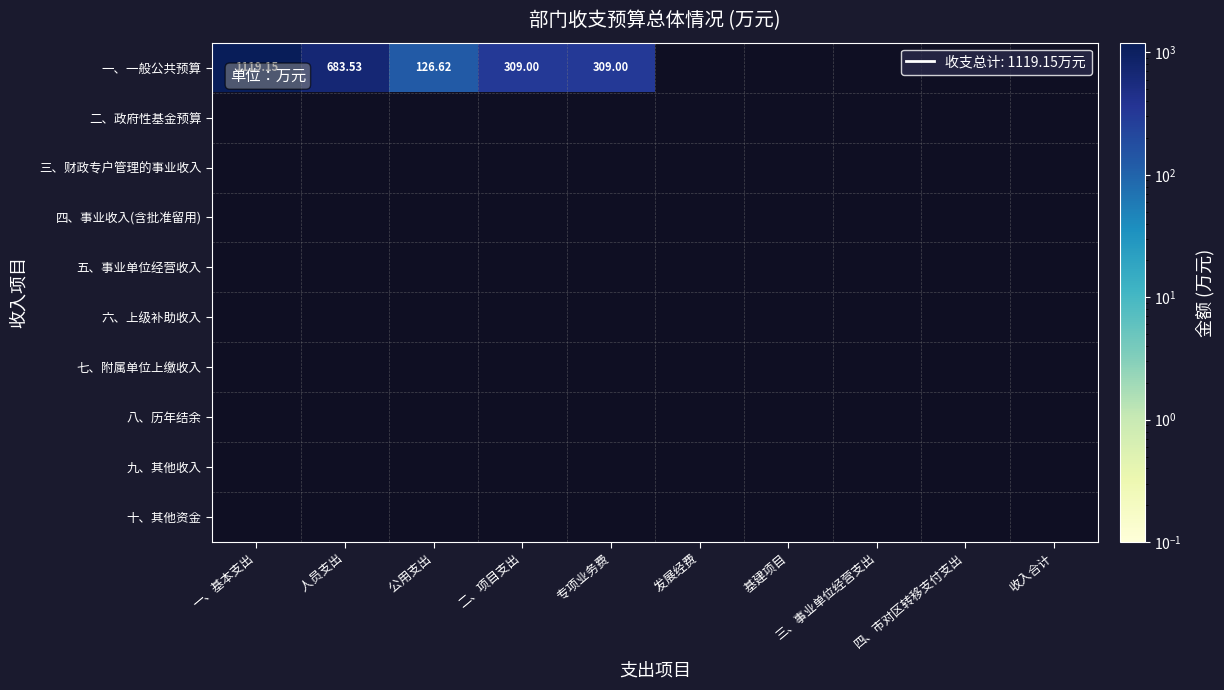

Which series has the largest range (max minus min)?

一、一般公共预算